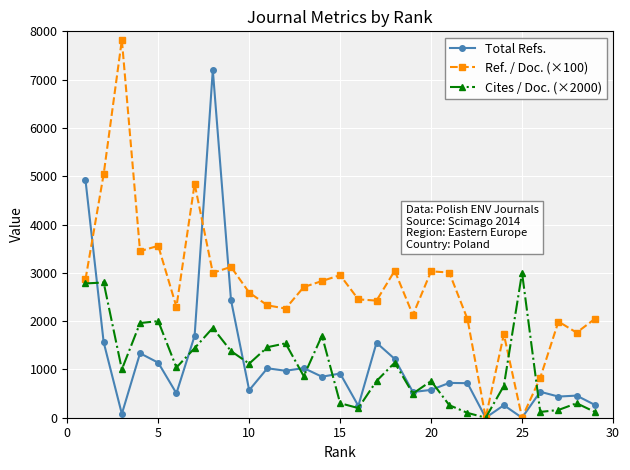

What is the greatest value displayed?

7823.0